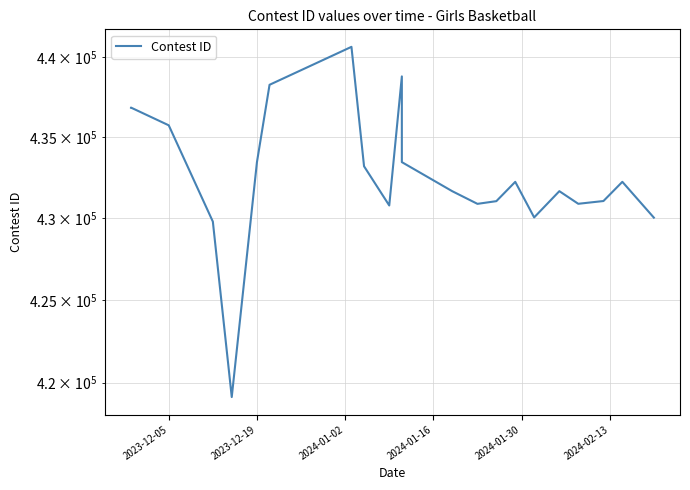

What is the average value?

432652